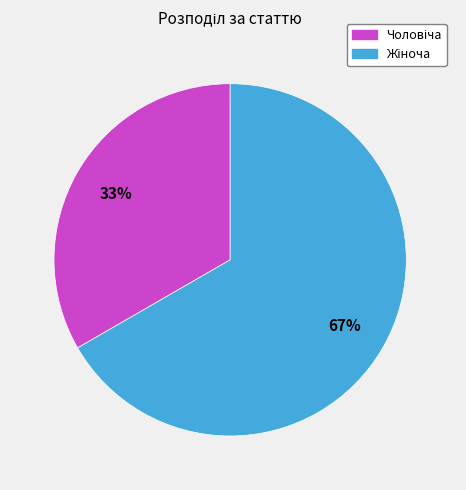

Is there any slice that represents more than half of the pie?

Yes